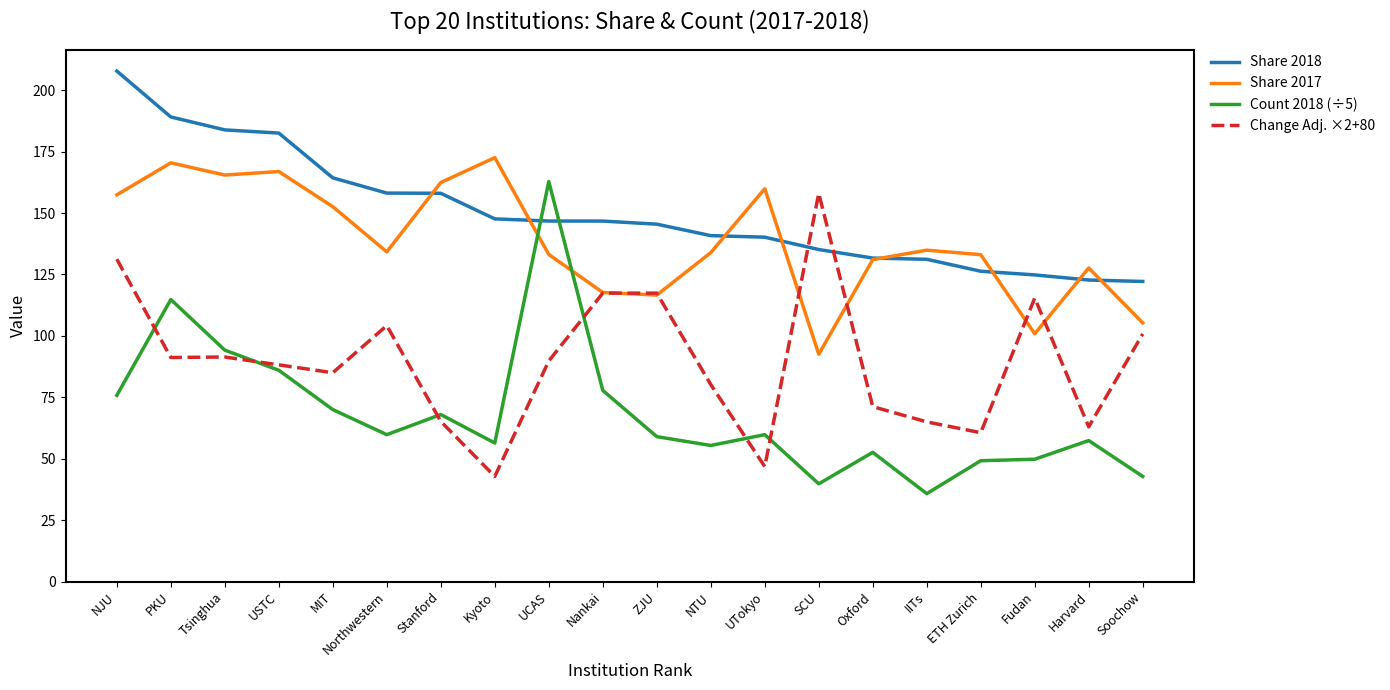

What position from the right is SCU?

7